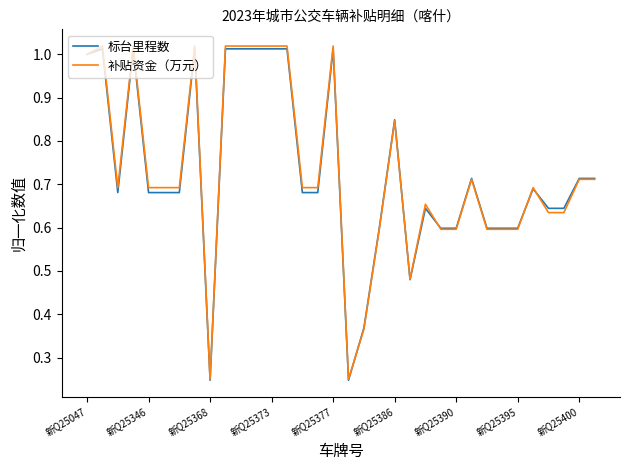

Which series has the largest range (max minus min)?

补贴资金（万元）